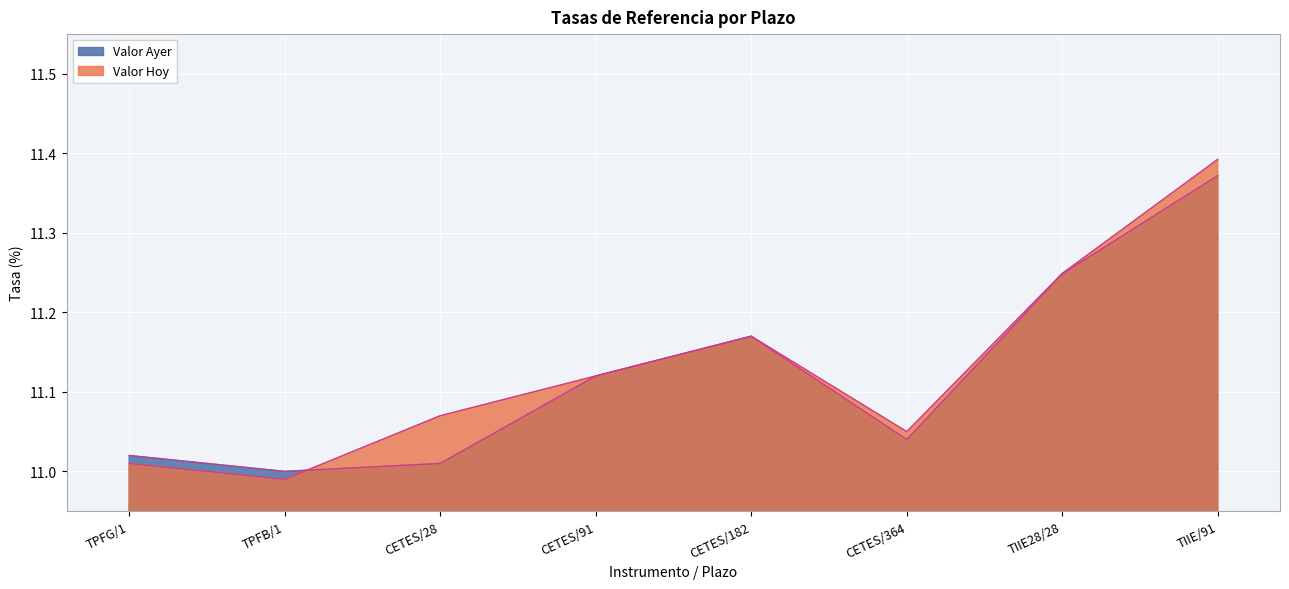

Is it true that Valor Hoy equals 2.3 at TPFG/1?

False